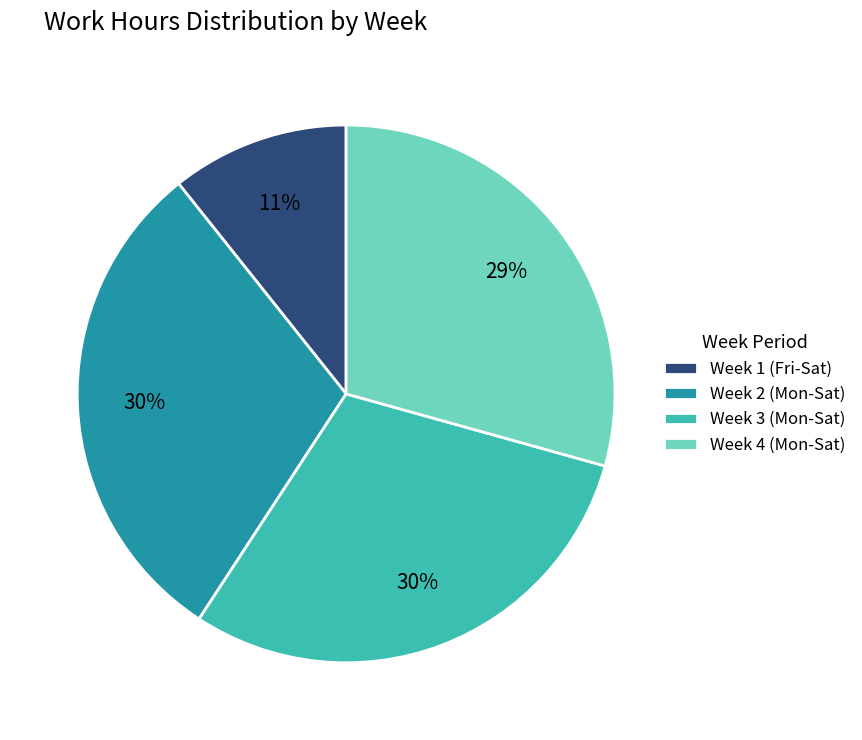

Is the sum of Week 4 (Mon-Sat) and Week 1 (Fri-Sat) greater than half?

No